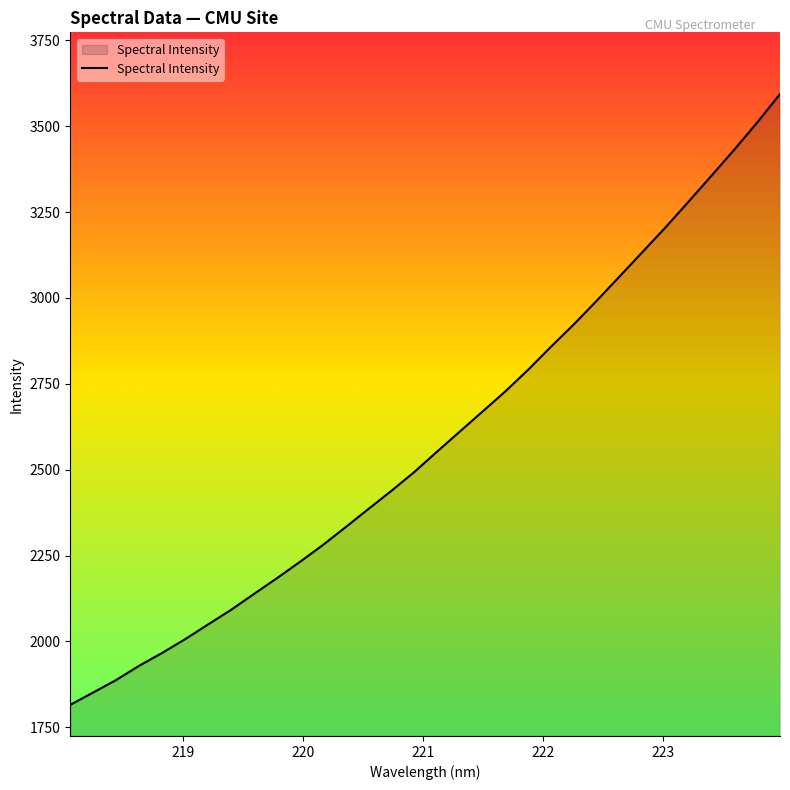

What is the difference between the maximum and minimum values?

1778.4